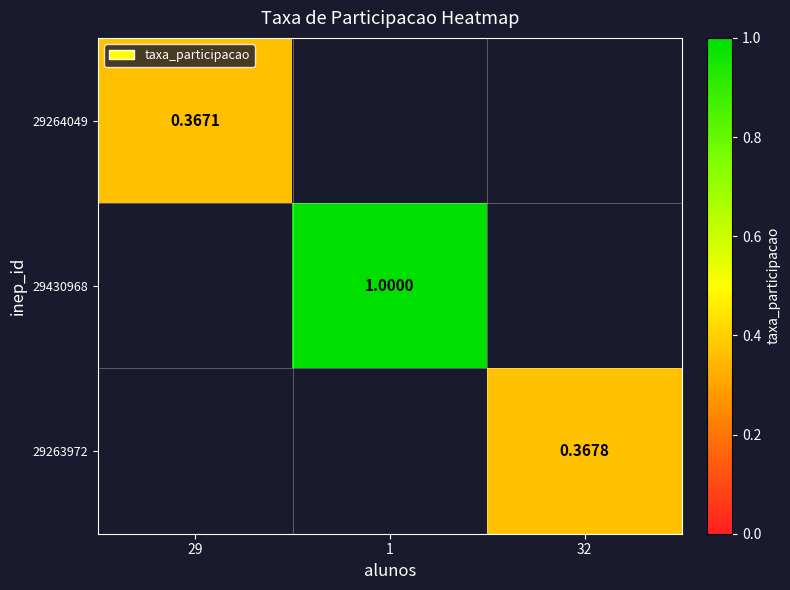

Is the value of 29430968 at 1 greater than the value of 29263972 at 29?

No